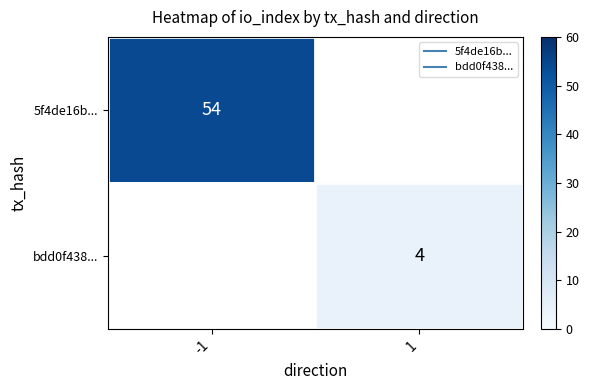

At how many categories does at least one series exceed 39?

1